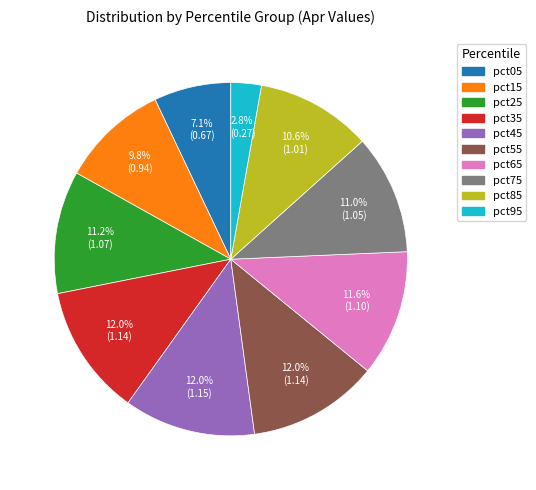

Does pct65 account for over 50% of the chart?

No